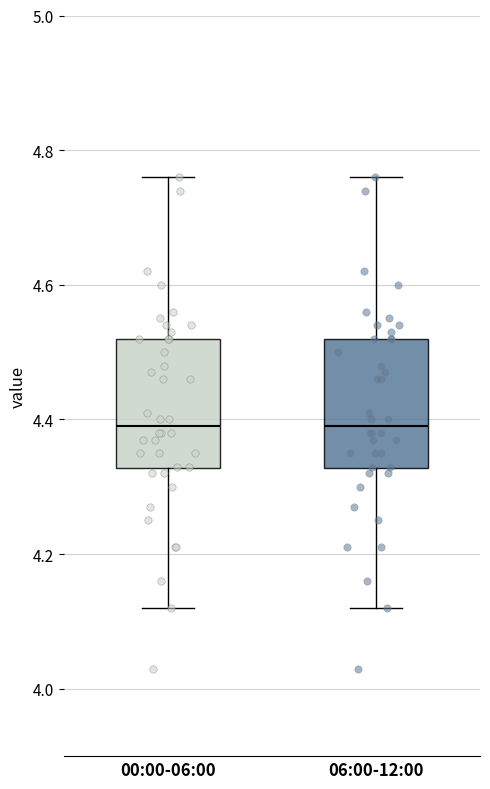

Where does the upper whisker of the box for 00:00-06:00 end on the y-axis? The values are not printed on the chart, so give them approximately, as read against the axis.

4.76